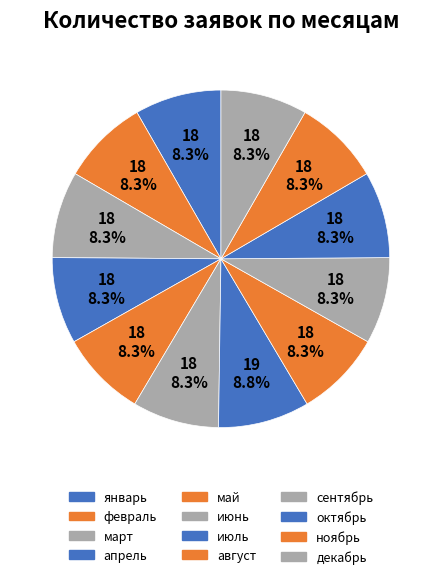

What is the largest slice in the pie chart?

июль